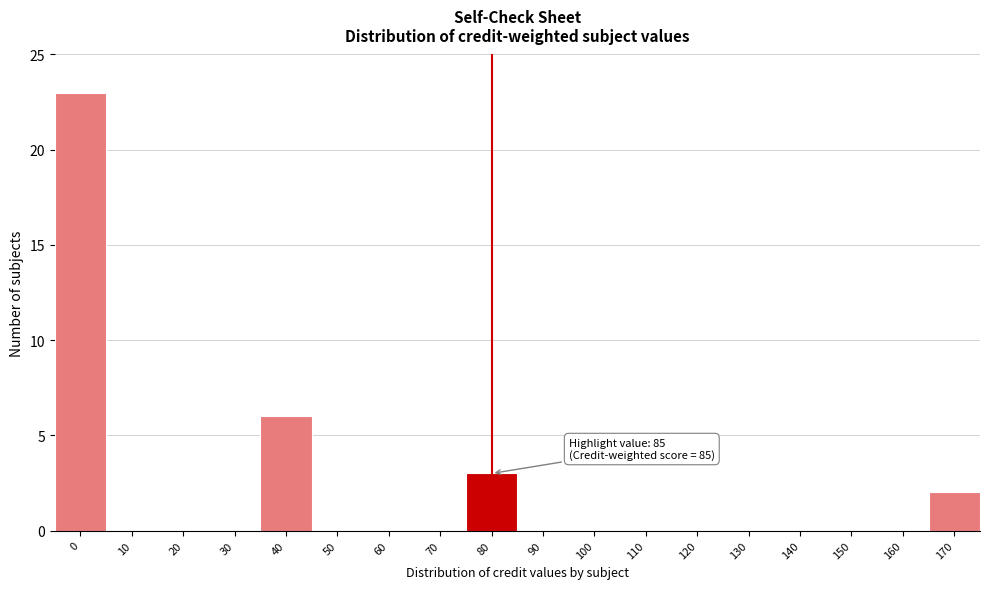

Reading right to left, what are all the values shown in this chart?

170=2	160=0	150=0	140=0	130=0	120=0	110=0	100=0	90=0	80=3	70=0	60=0	50=0	40=6	30=0	20=0	10=0	0=23